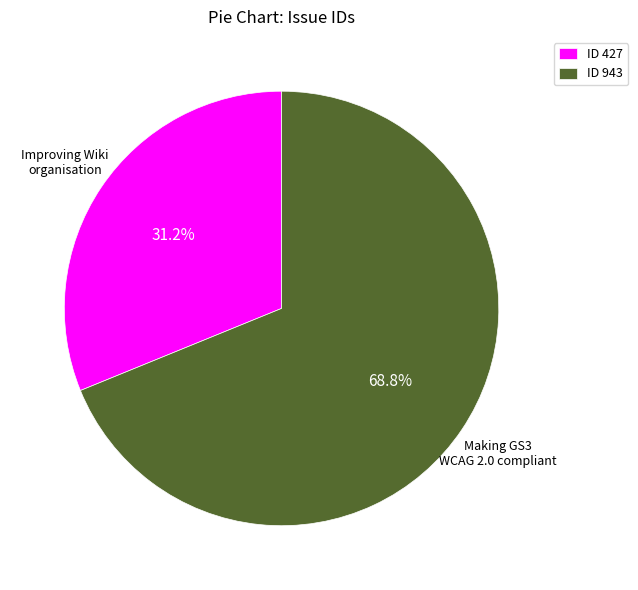

Rank the categories by value from highest to lowest.

ID 943, ID 427